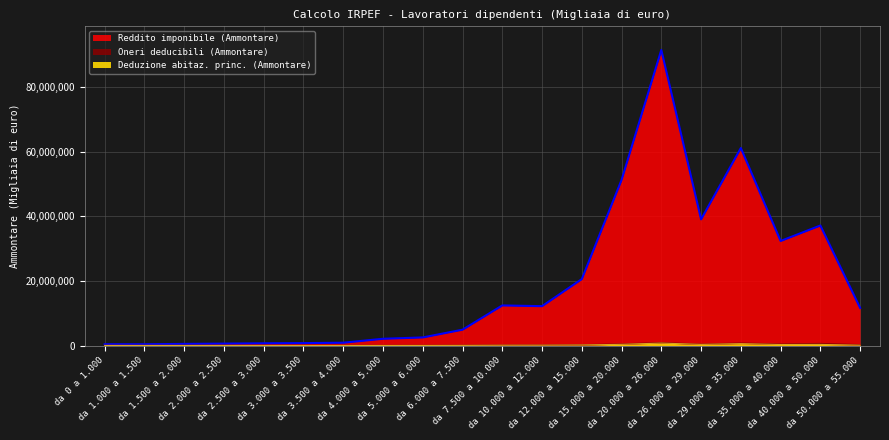

What are all the series names shown in the legend?

Deduzione abitaz. princ. (Ammontare), Oneri deducibili (Ammontare), Reddito imponibile (Ammontare)